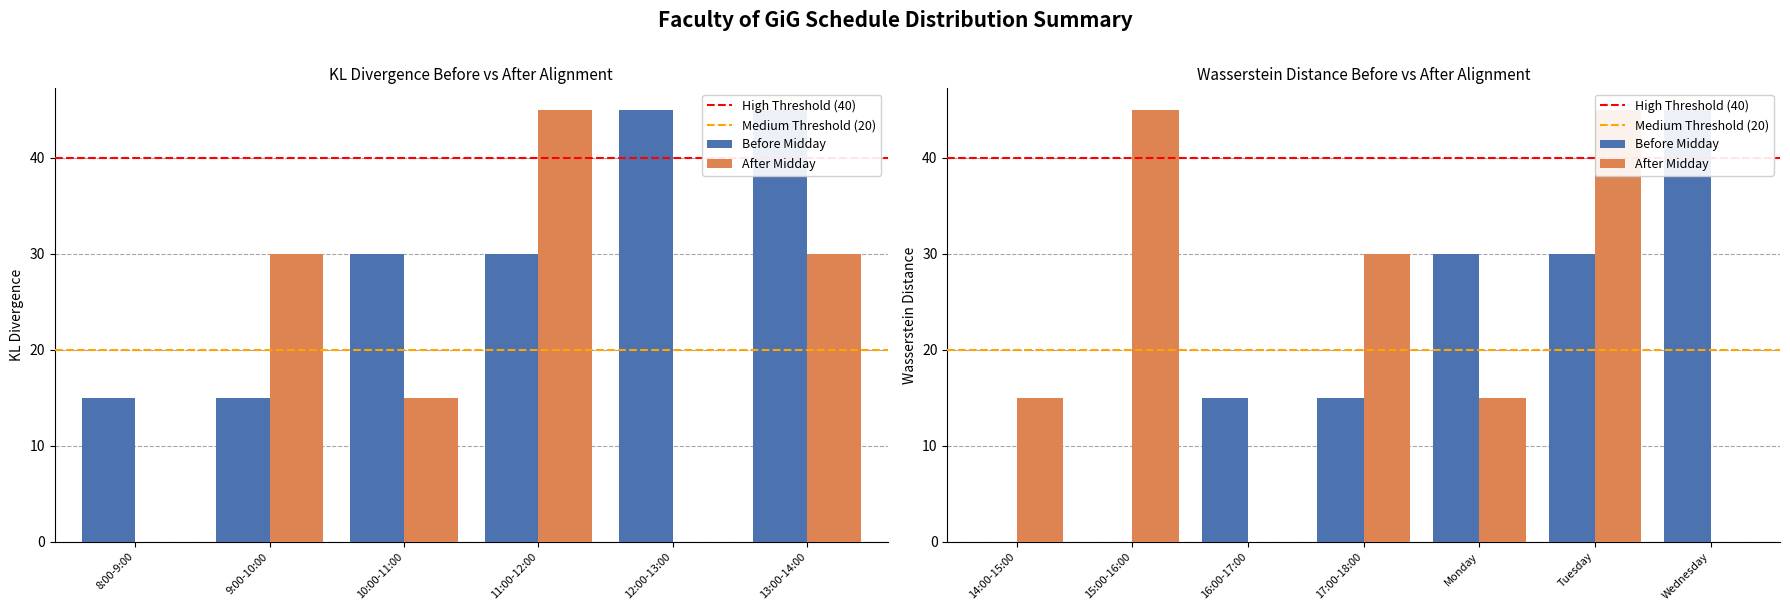

What is the label of the 1st bar from the left?

8:00-9:00